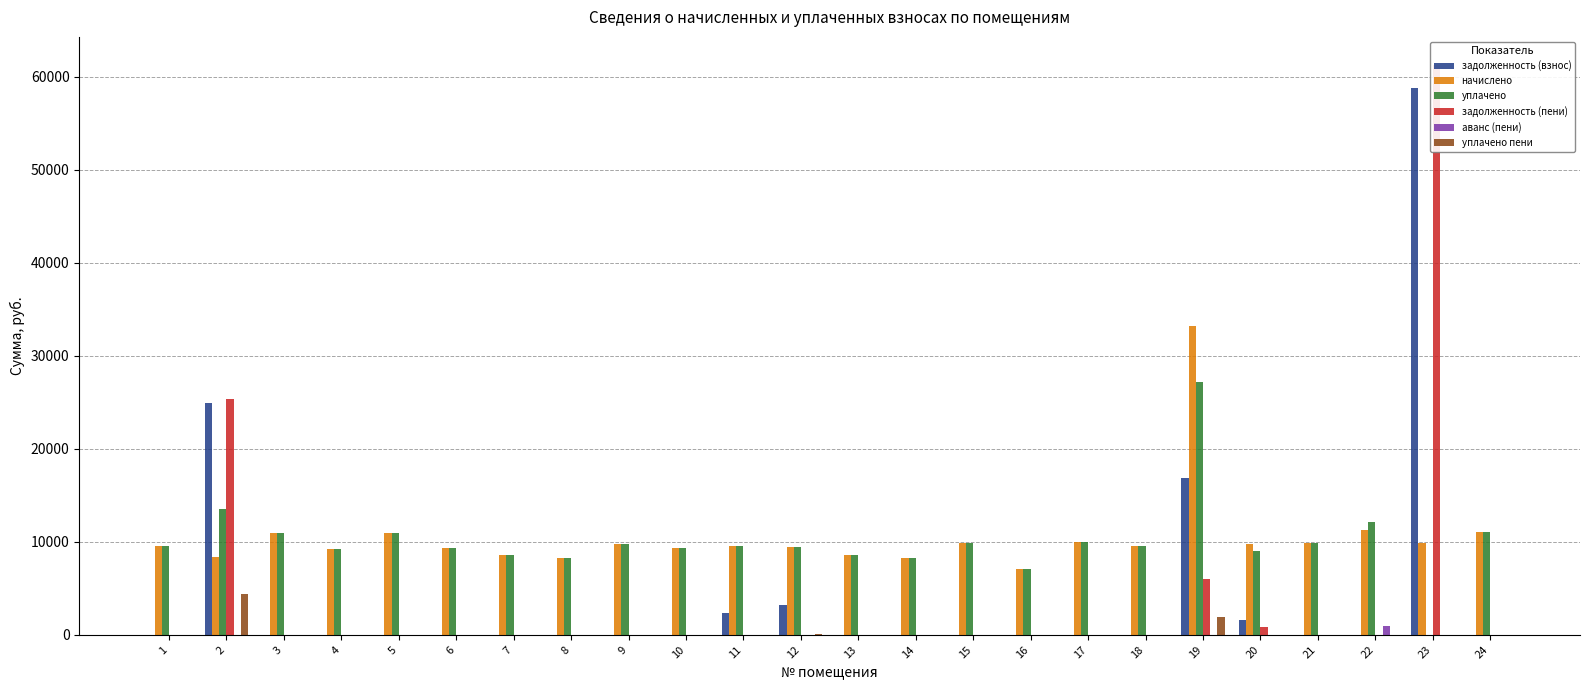

What is the sum of all уплачено пени values?

6407.4